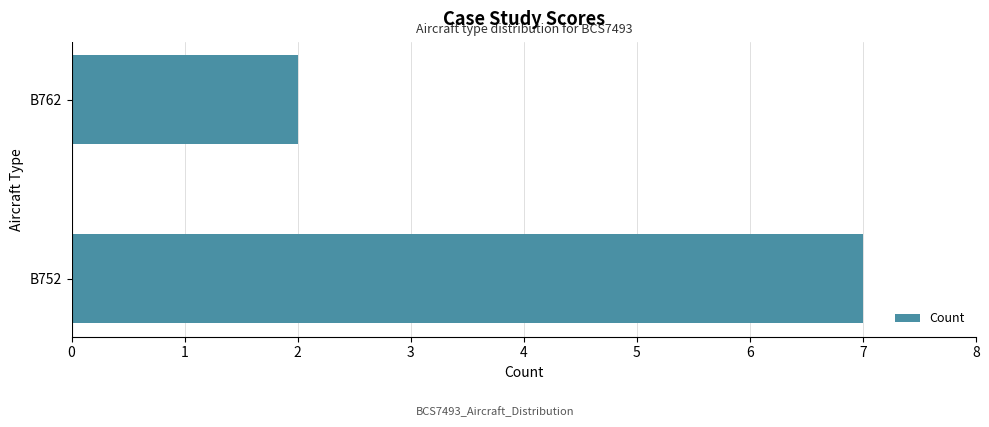

Are the bars horizontal?

Yes